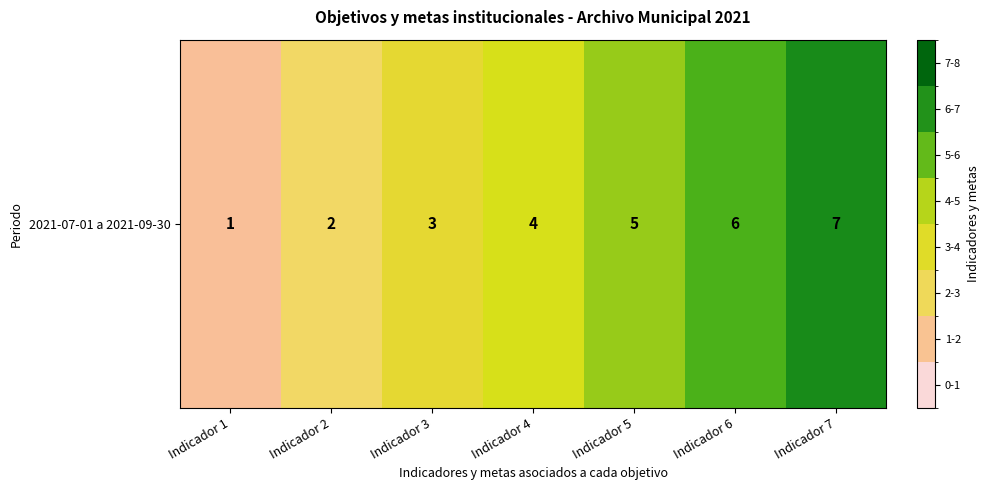

What is the sum of all values?

28